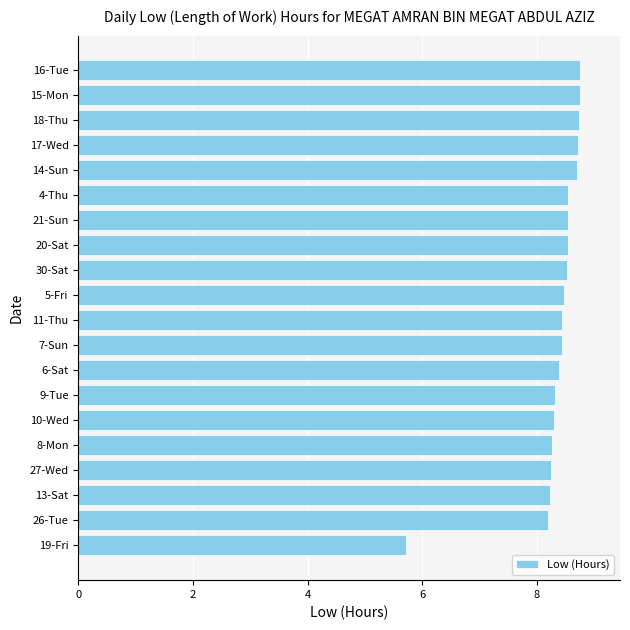

What is the difference between the second highest and minimum values?

3.0